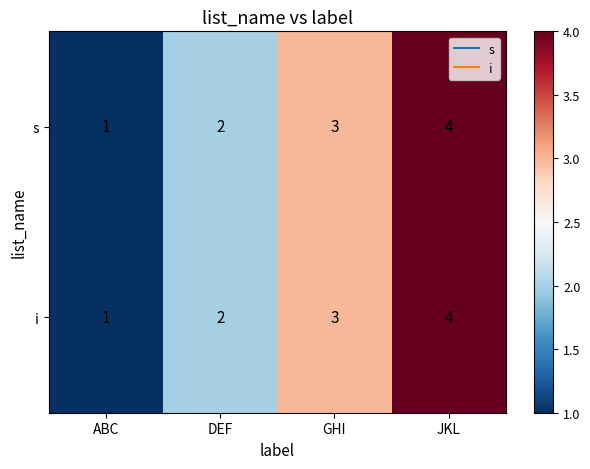

How many data points does each series have?

4